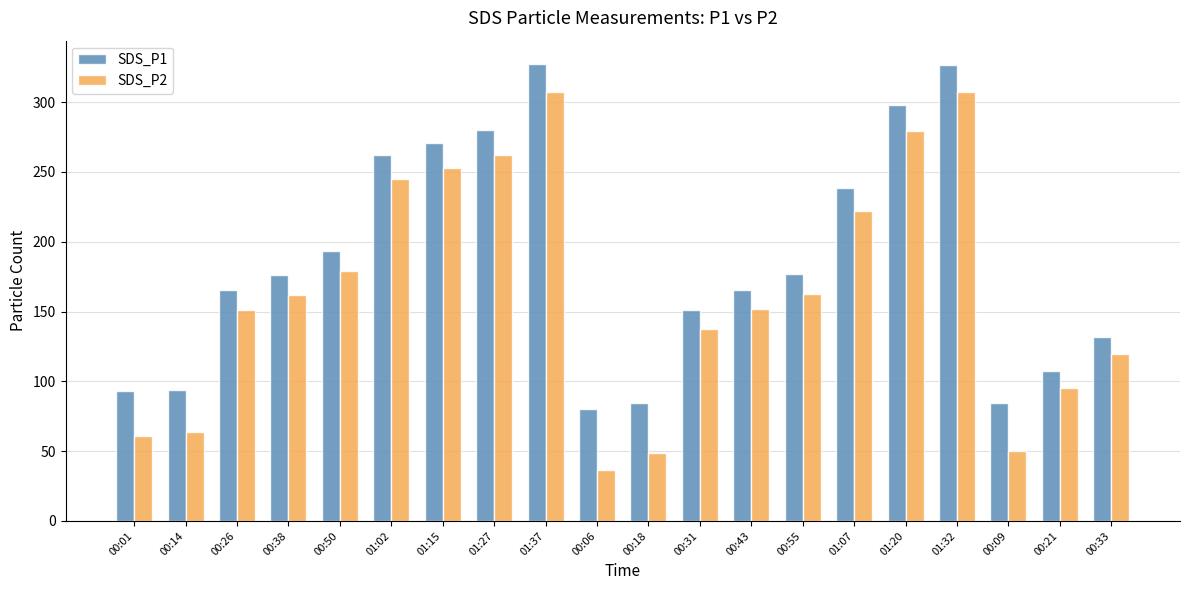

The SDS_P2 series shows 269.8 at 00:26. True or false?

False